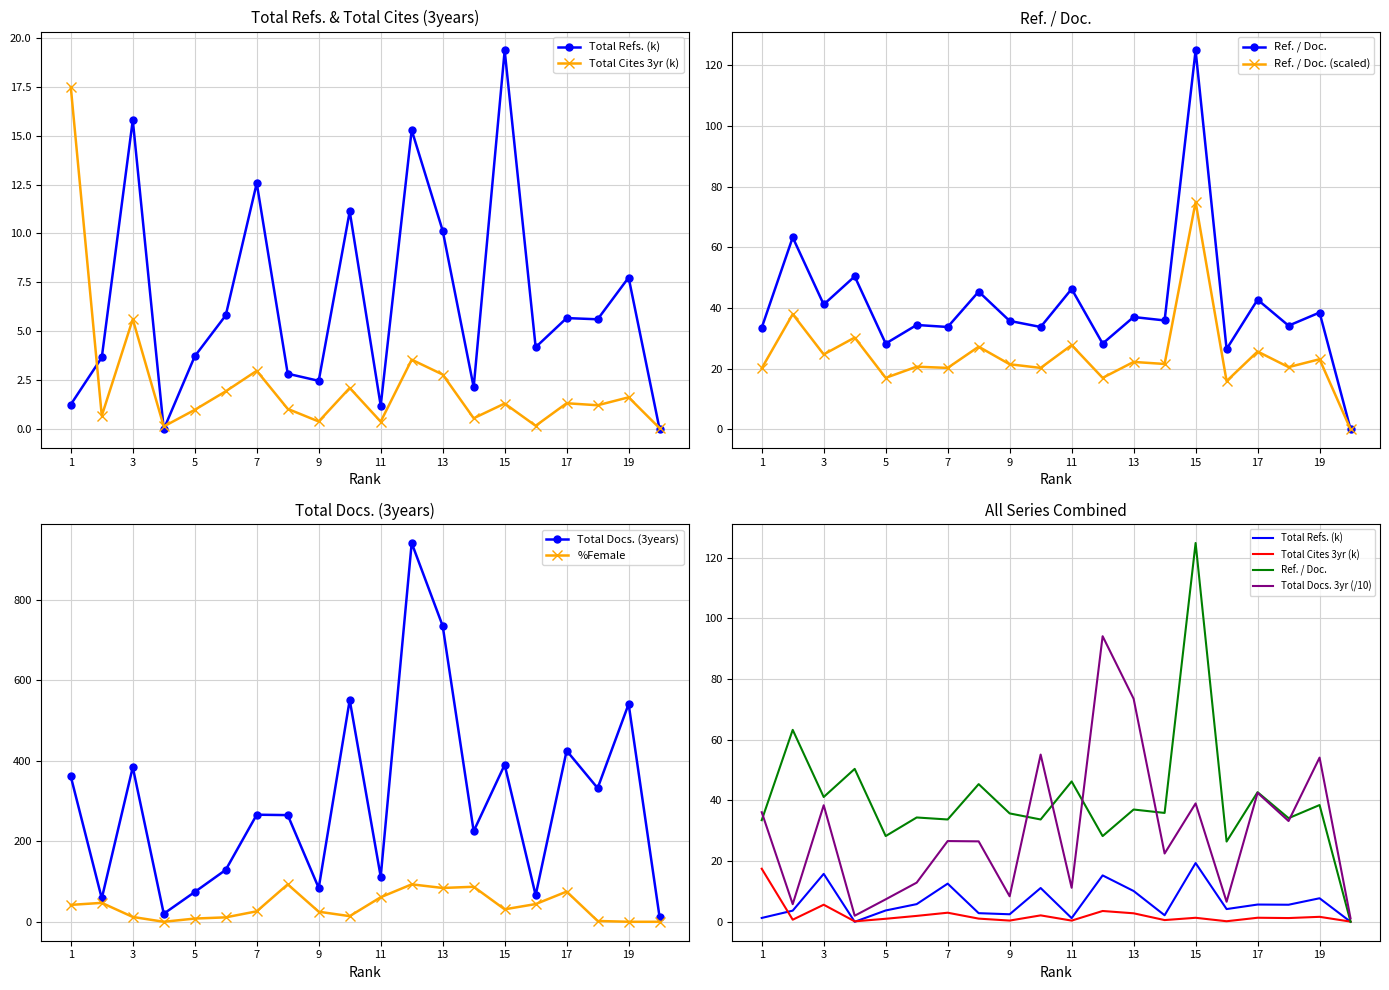

The value of %Female at 11 is 61. True or false?

True